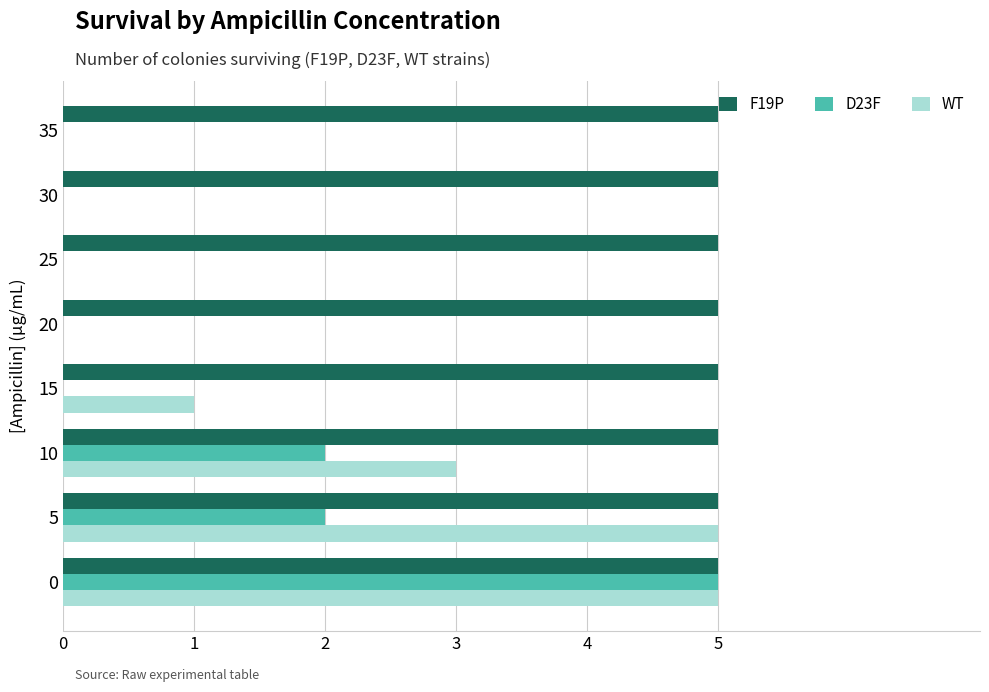

The value of D23F at 30 is -3. True or false?

False